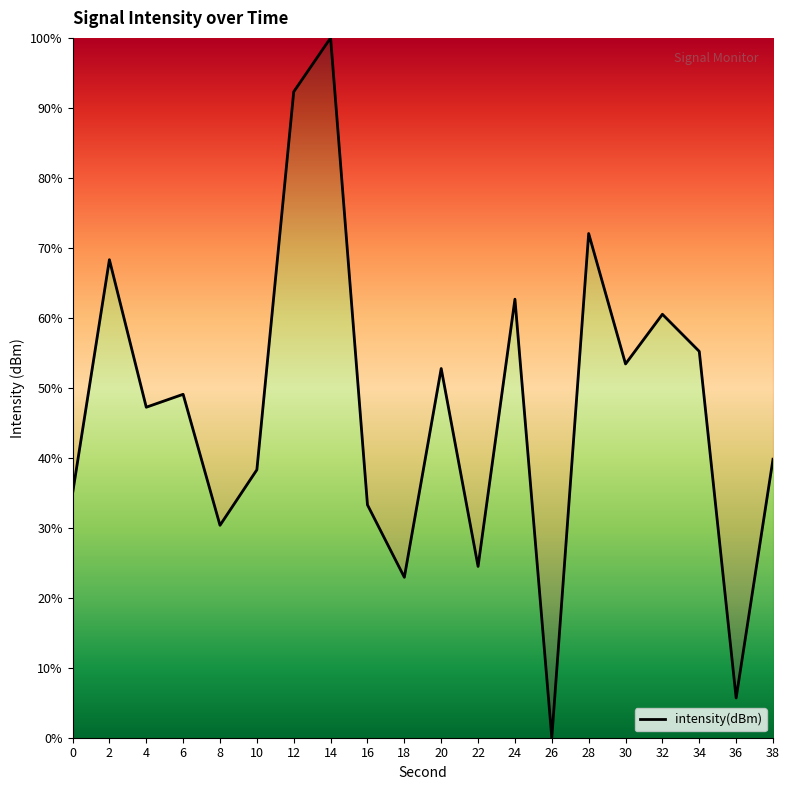

Reading right to left, extract all data points from this chart.

39.8	5.7	55.2	60.5	53.4	72.0	0.0	62.7	24.5	52.8	22.9	33.3	100.0	92.3	38.3	30.4	49.1	47.2	68.3	34.9